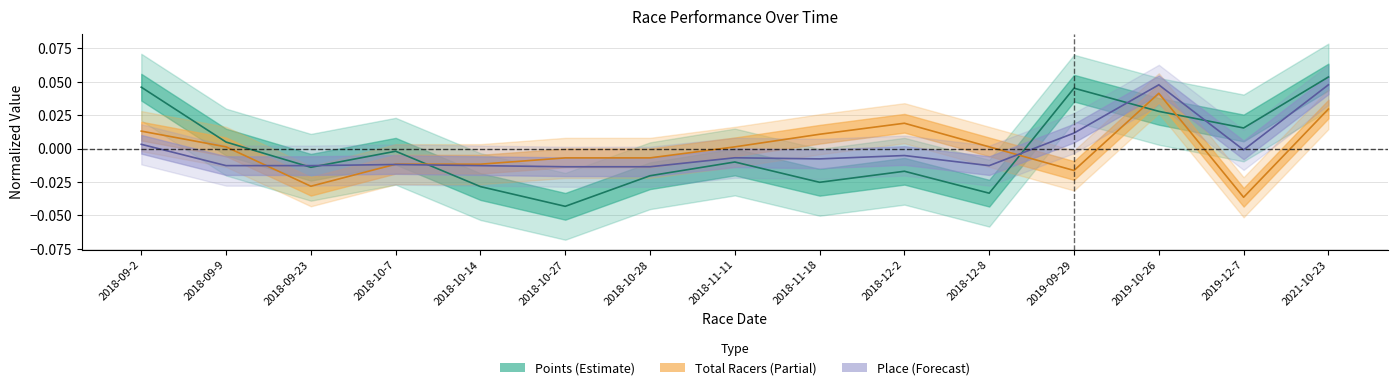

Which series ends up on top after the final intersection of Total Racers and Place?

Place